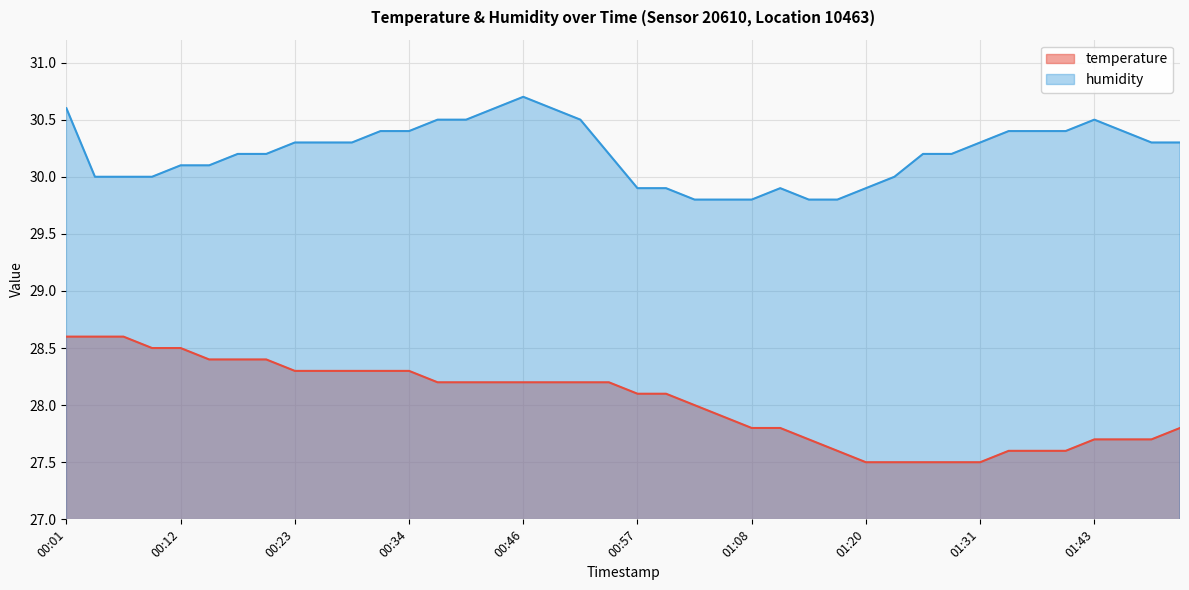

True or false: humidity and temperature intersect in this chart.

False